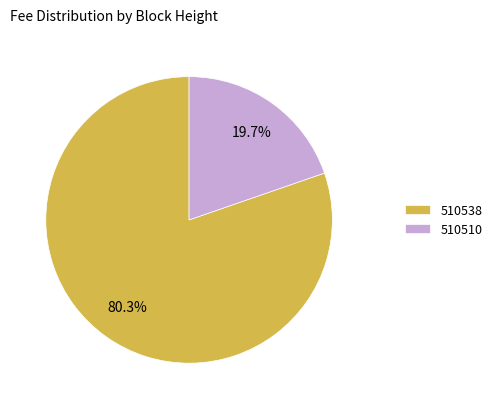

What portion of the pie excludes 510510?

80.3%